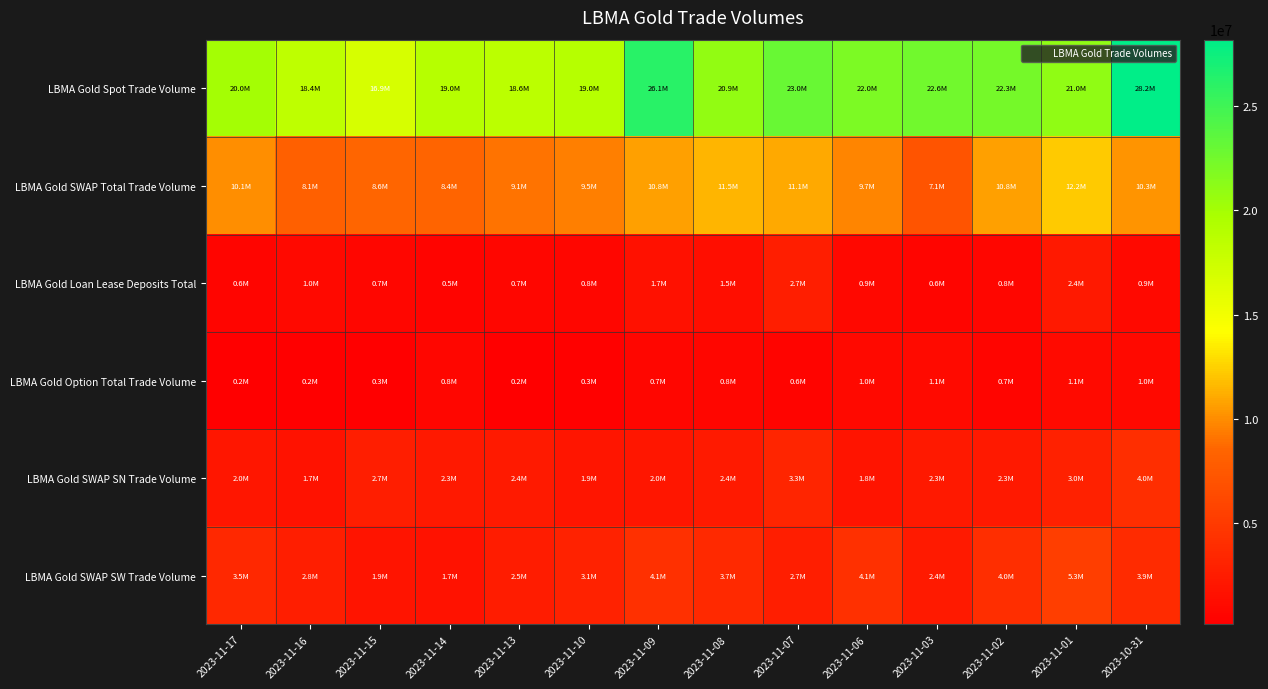

What is the spread (max minus min) of values at 2023-11-13?

18395796